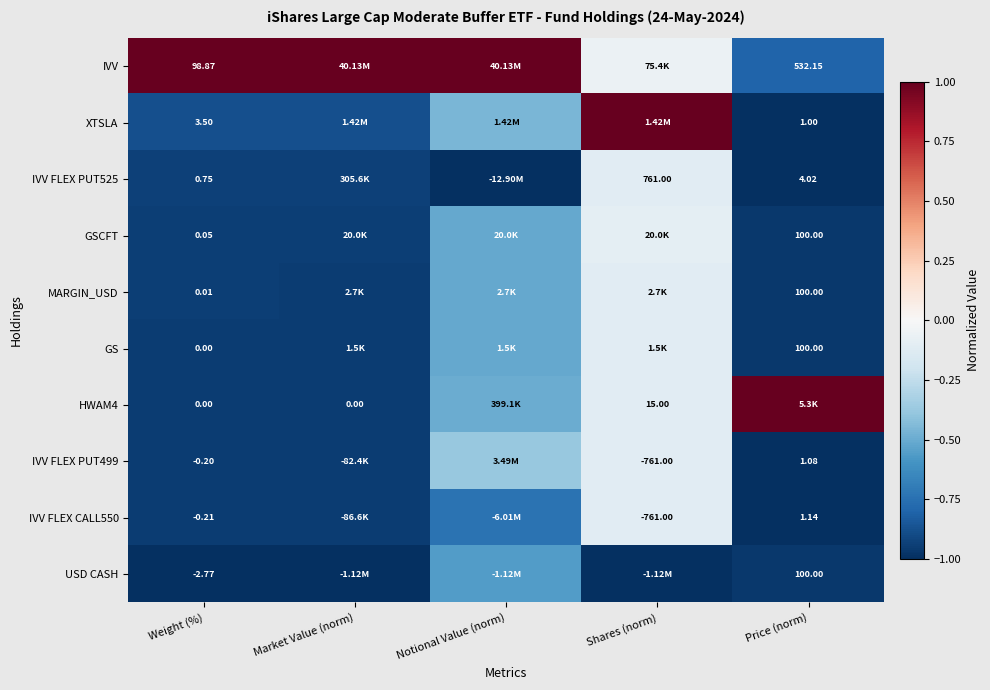

Is the value of IVV FLEX PUT525 at Weight (%) greater than the value of XTSLA at Weight (%)?

No